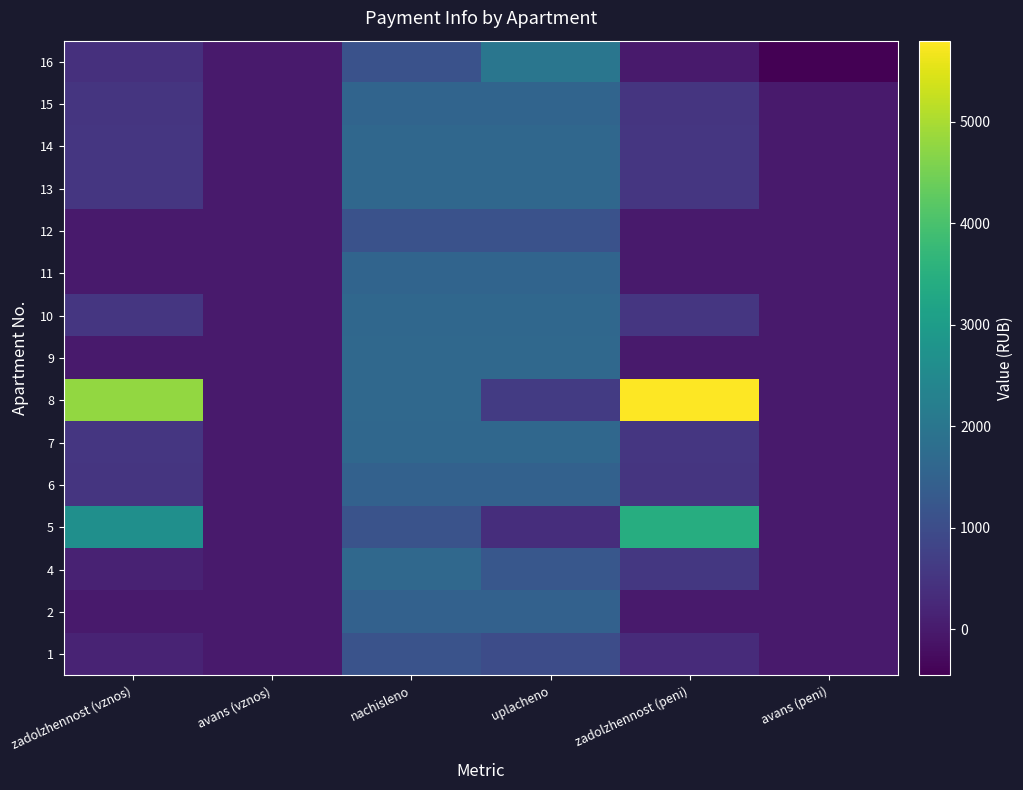

Between zadolzhennost (vznos) and uplacheno, which is larger?

uplacheno